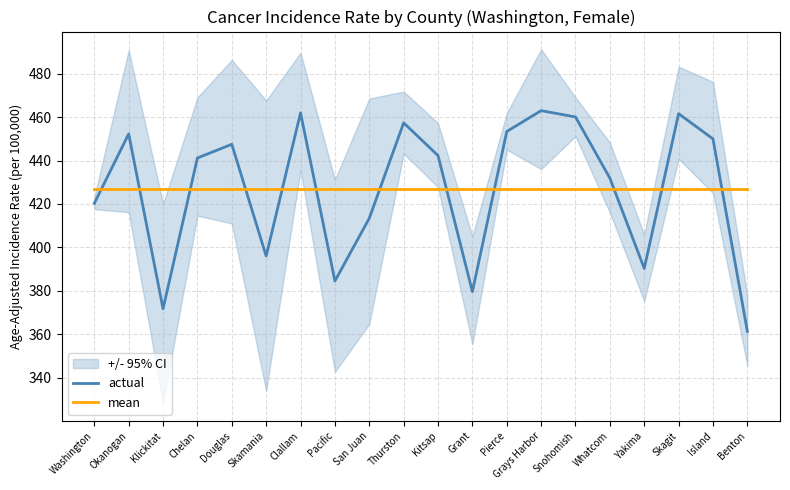

How many lines are shown in the chart?

2